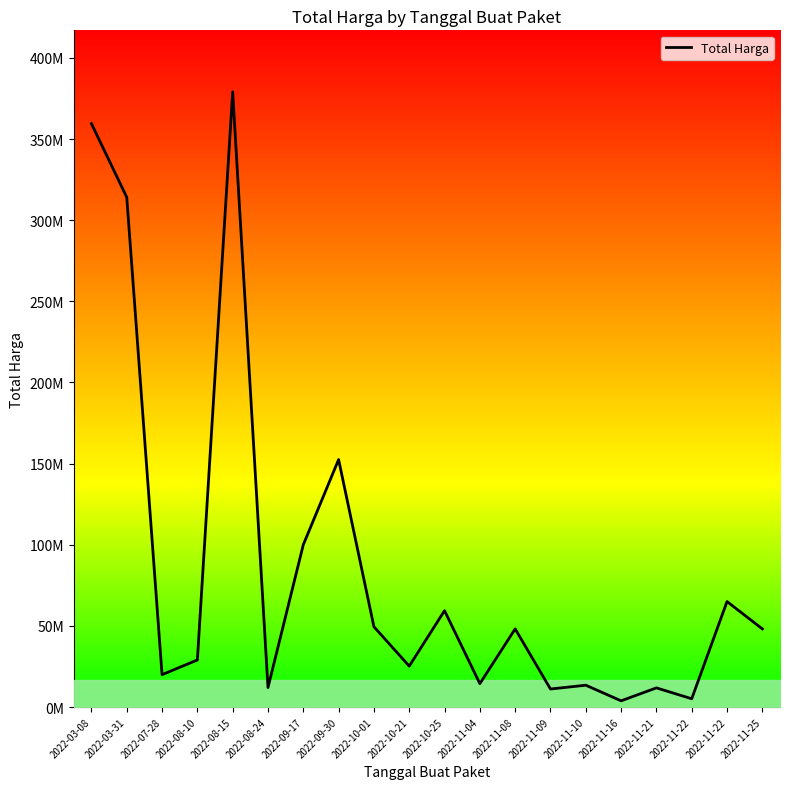

What value does the data have at 2022-11-22, to the nearest 100?

65000000